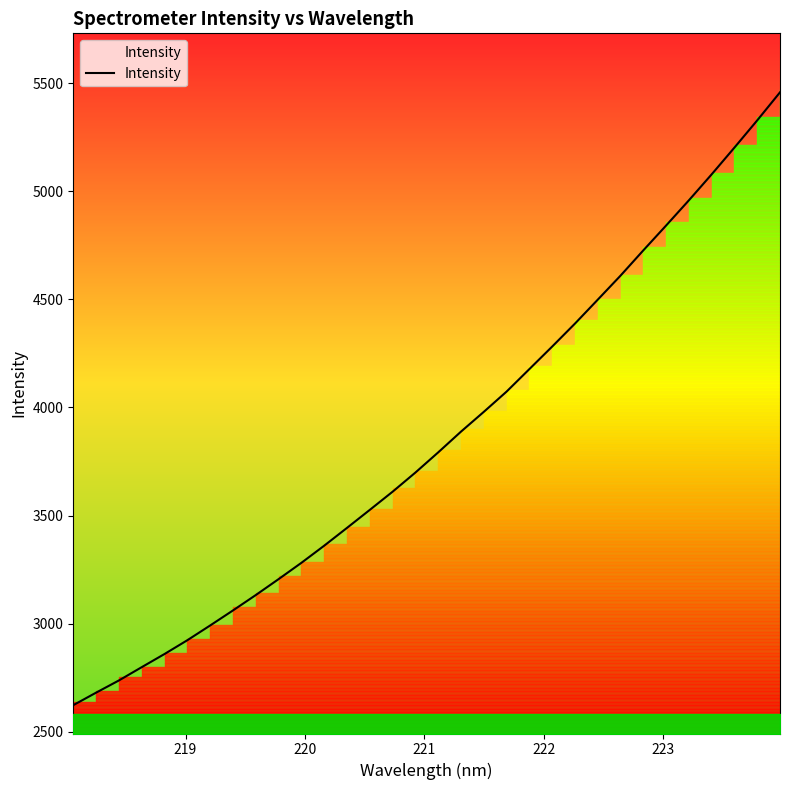

What is the highest value of the Intensity series?

5457.9